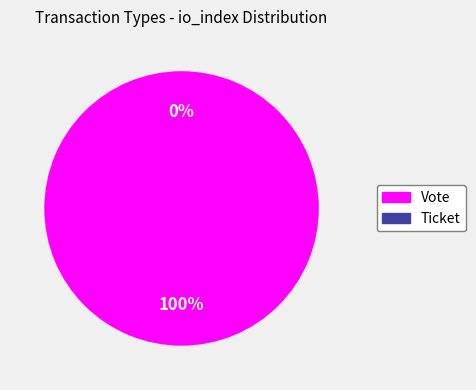

To the nearest percent, what is the combined percentage of Vote and Ticket?

100%